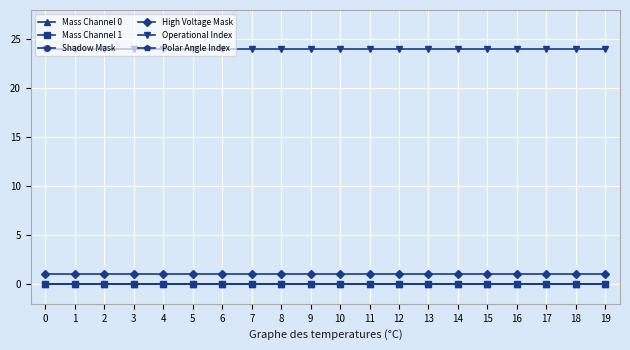

Does the chart have visible grid lines?

Yes